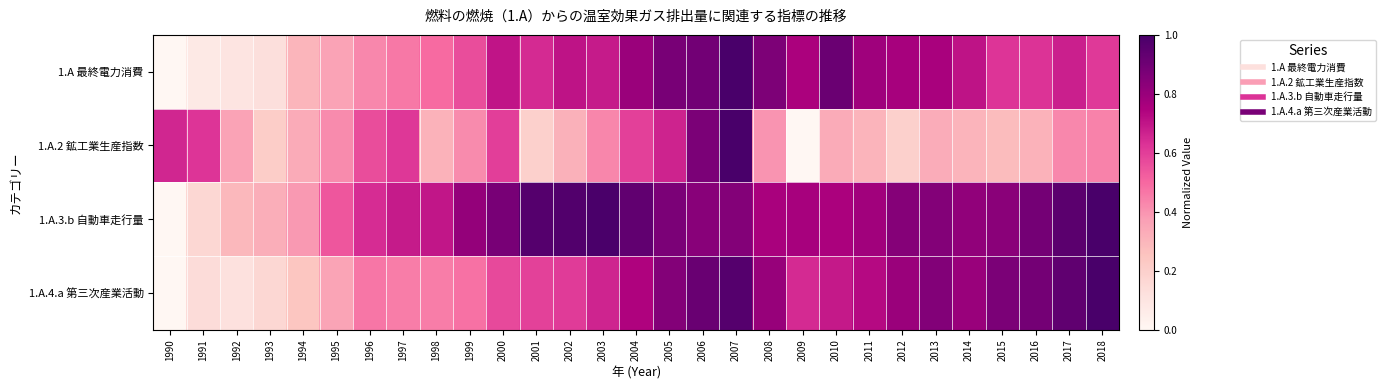

What is the spread (max minus min) of values at 2004?

0.3